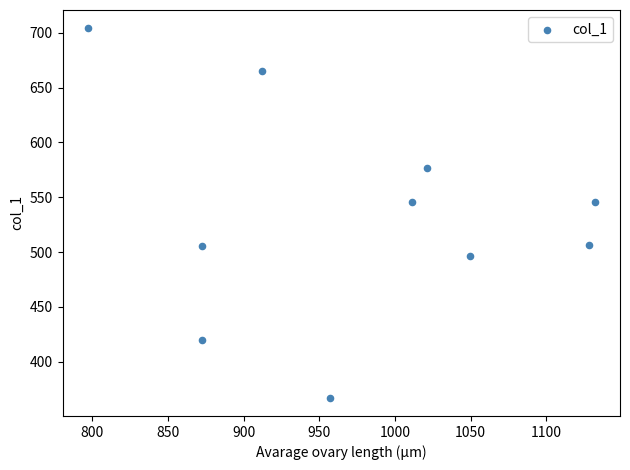

What is the range of X values (max minus min)?

334.9